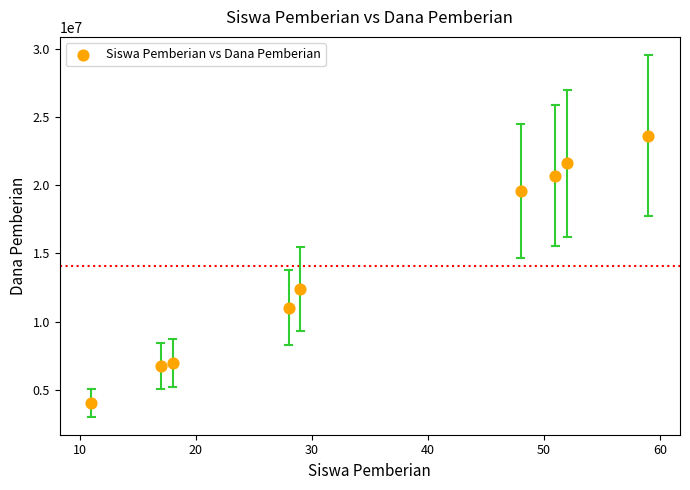

What Y value in the scatter plot is closest to 13837500?

12375000